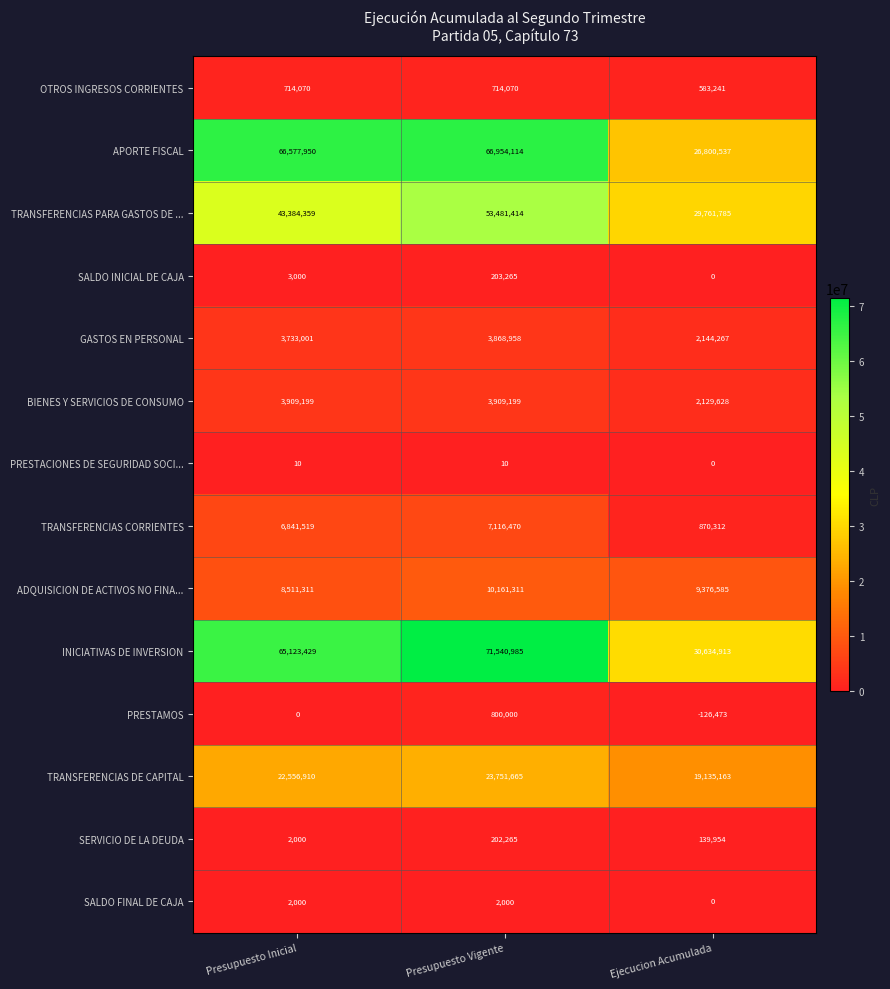

The OTROS INGRESOS CORRIENTES series shows 1279291 at Presupuesto Vigente. True or false?

False